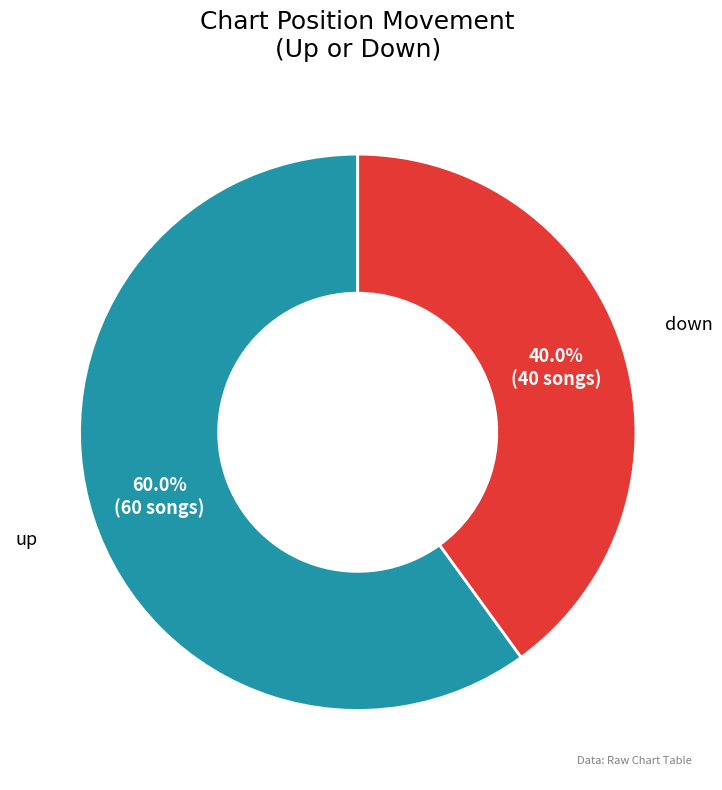

To the nearest percent, what percentage of the pie is down?

40%